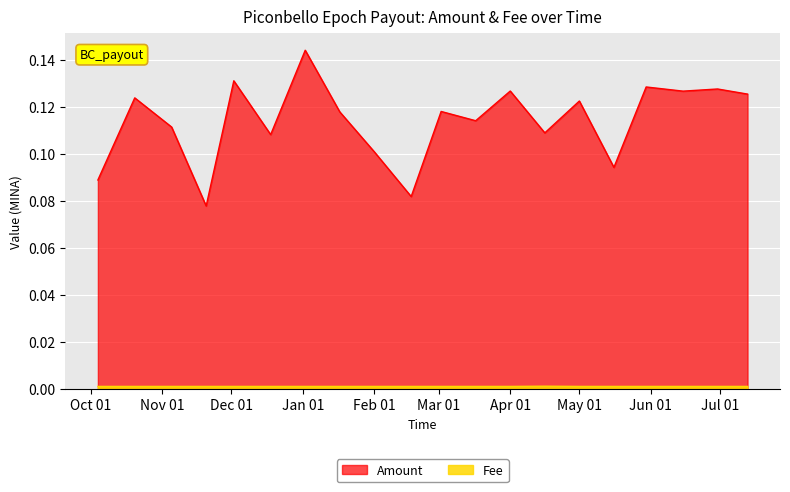

Rank the series by their maximum value, from lowest to highest.

Fee, Amount